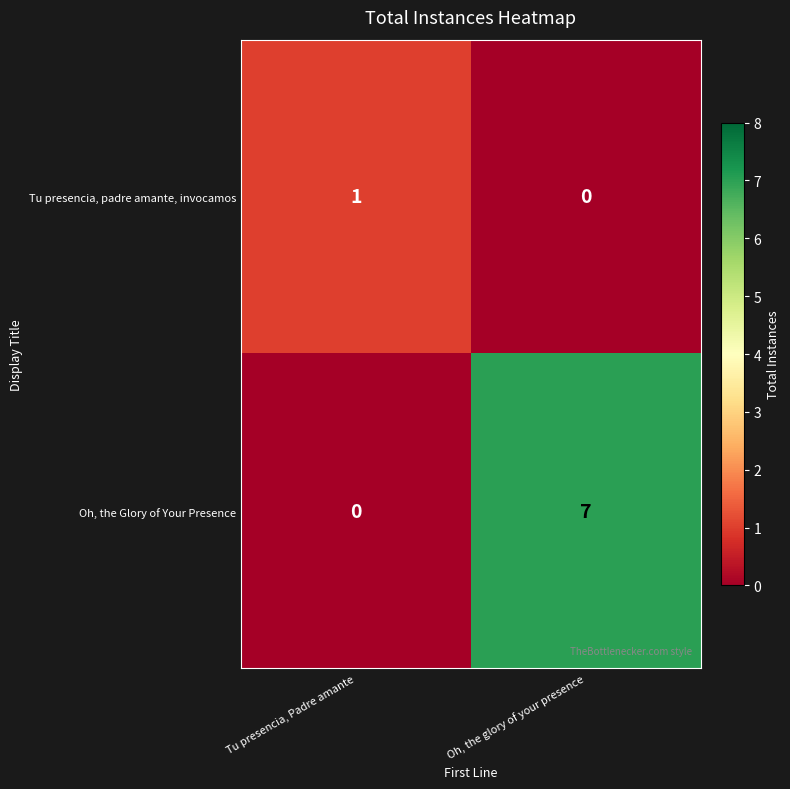

What is the difference between the Oh, the Glory of Your Presence values at Oh, the glory of your presence and Tu presencia, Padre amante?

7